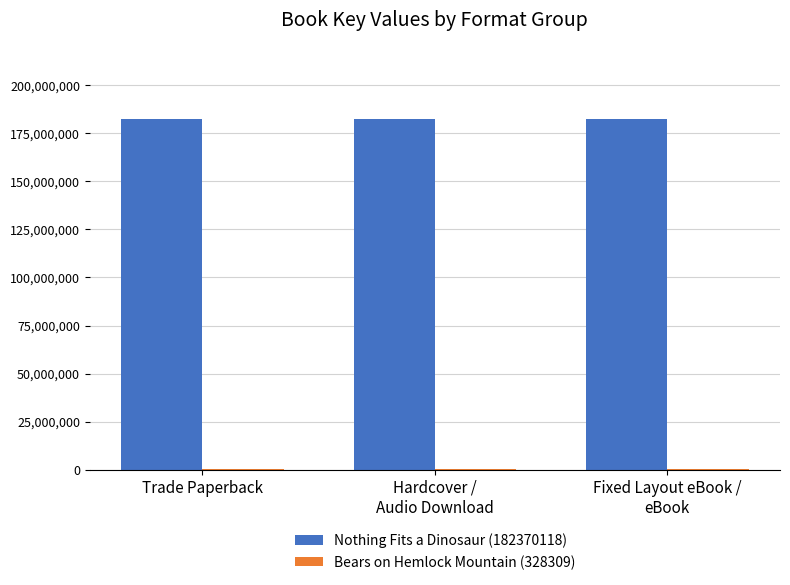

What is the total value across all series at Hardcover /
Audio Download?

182698427